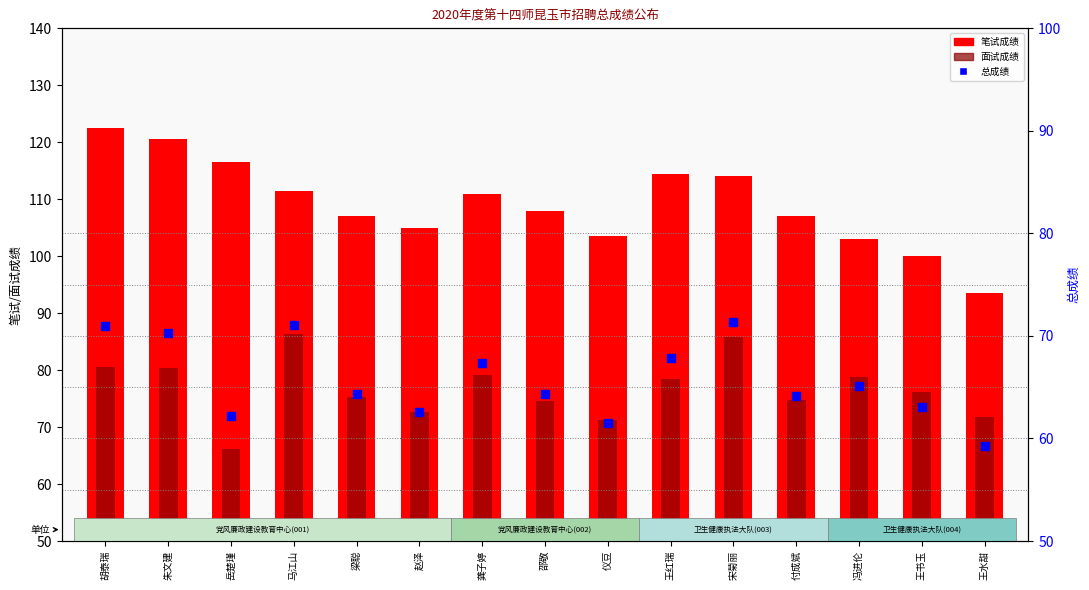

What is the total value across all series at 王水甜?

224.6